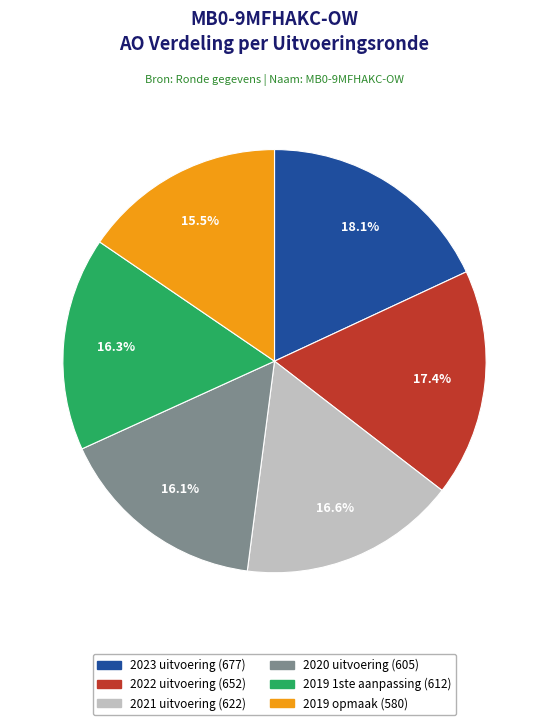

Which category has the smallest portion of the pie?

2019 opmaak